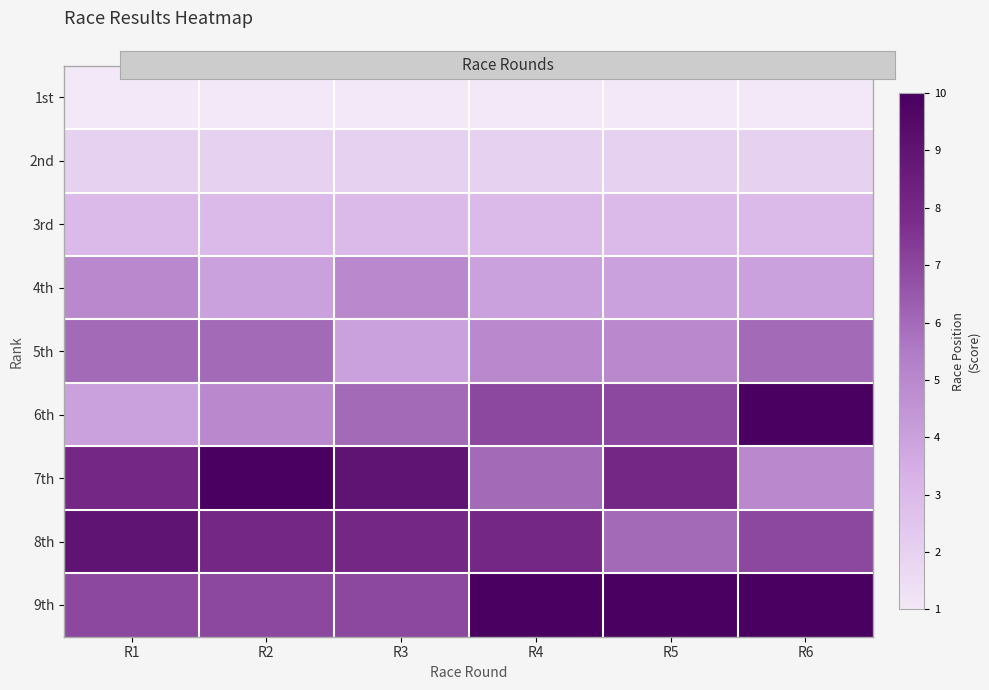

List the series in order of their peak value, lowest first.

1st, 2nd, 3rd, 4th, 5th, 8th, 6th, 7th, 9th